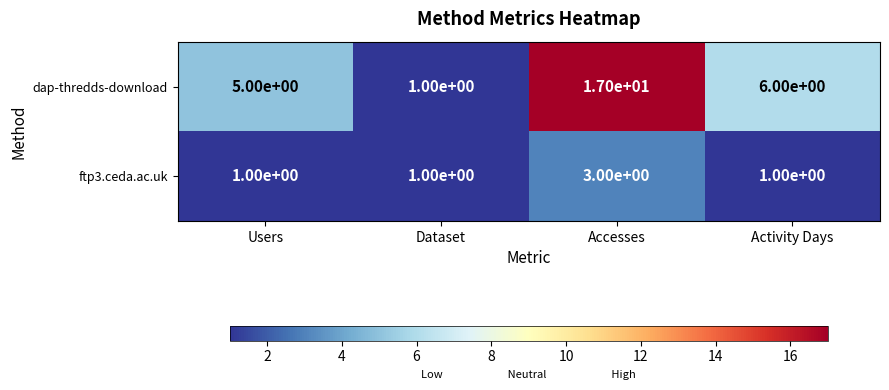

What is the average value of the dap-thredds-download series?

7